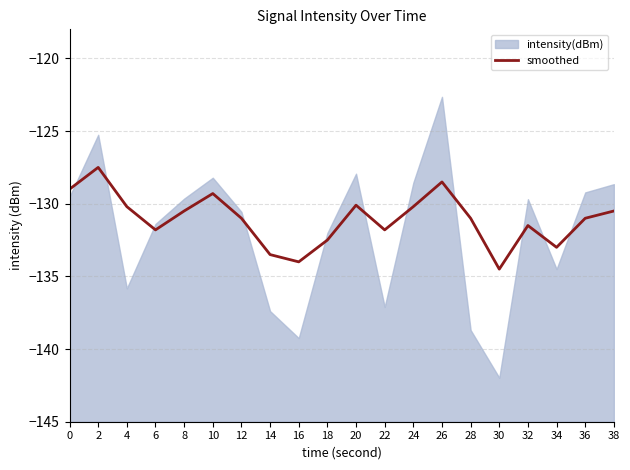

At which category does the data reach its first local valley?

6